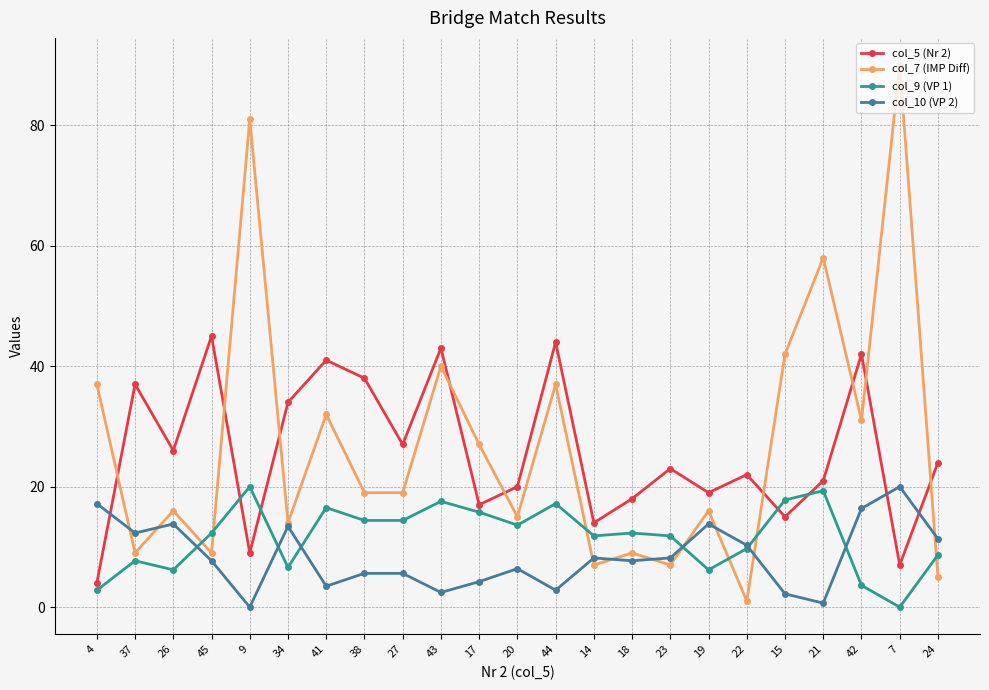

What is the difference between the maximum and minimum values in the col_7 (IMP Diff) series?

89.0